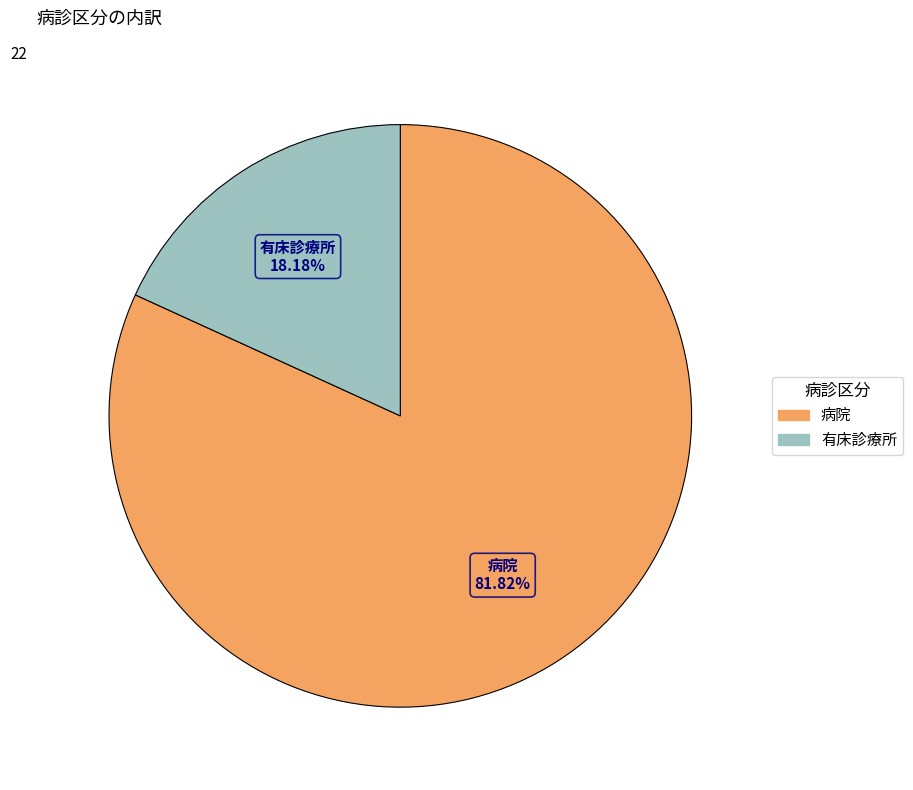

What percentage is NOT represented by 有床診療所?

81.8%